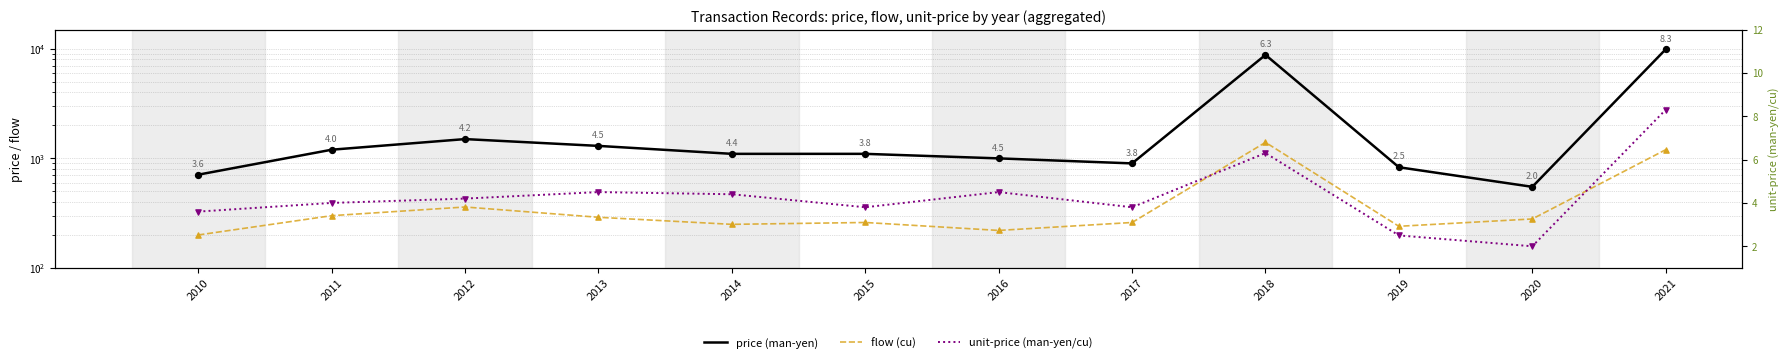

Which series contains the highest Y value?

price (man-yen)